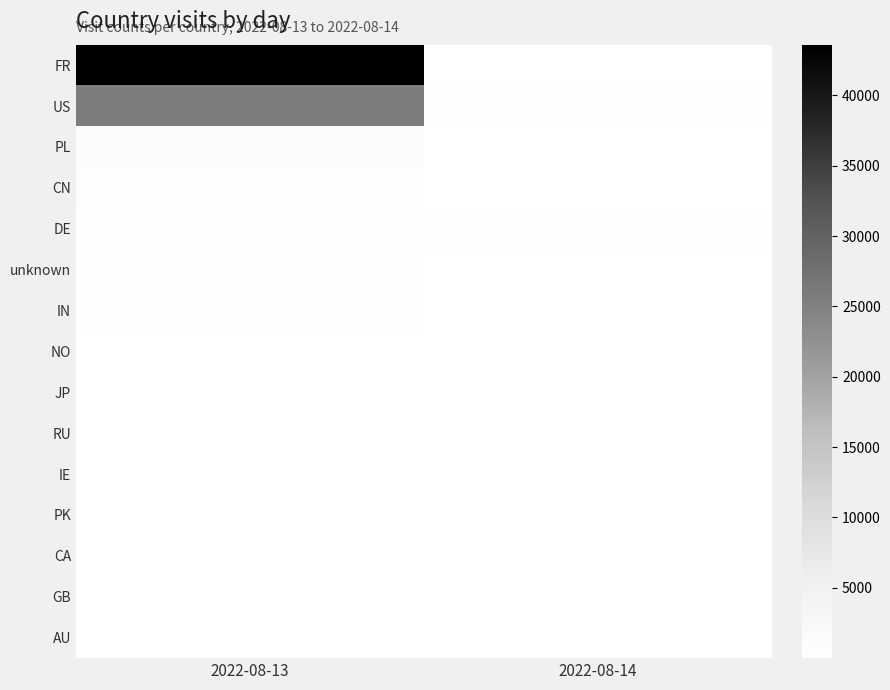

Which series has the largest range (max minus min)?

FR